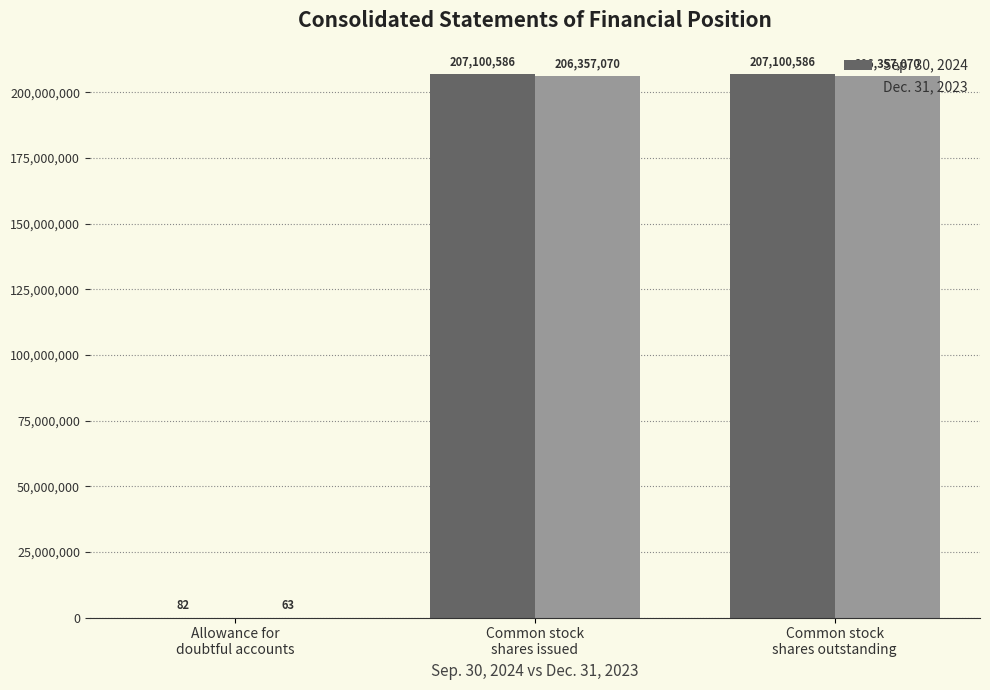

How many Dec. 31, 2023 values are between 63 and 206357070?

3